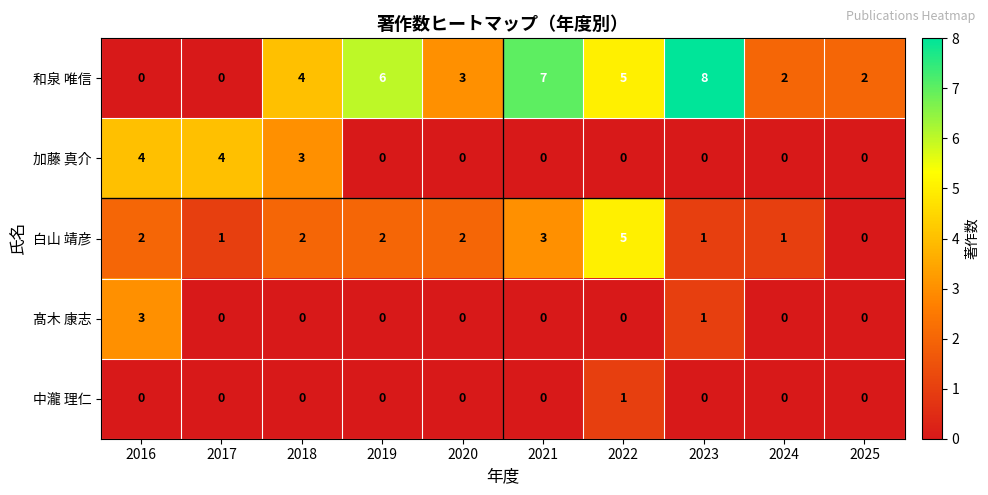

What is the difference between the second highest and second lowest values in the 和泉 唯信 series?

7